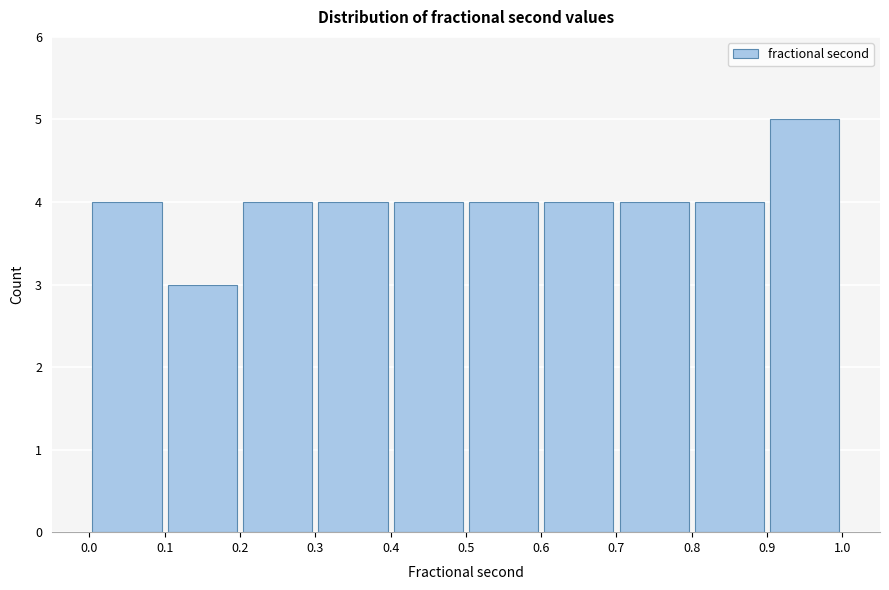

Reading left to right, list every bar in this chart as the range it spans on the x-axis followed by its height. The values are not printed on the chart, so give them approximately, as read against the axis.

0.0 to 0.1: 4
0.1 to 0.2: 3
0.2 to 0.3: 4
0.3 to 0.4: 4
0.4 to 0.5: 4
0.5 to 0.6: 4
0.6 to 0.7: 4
0.7 to 0.8: 4
0.8 to 0.9: 4
0.9 to 1.0: 5